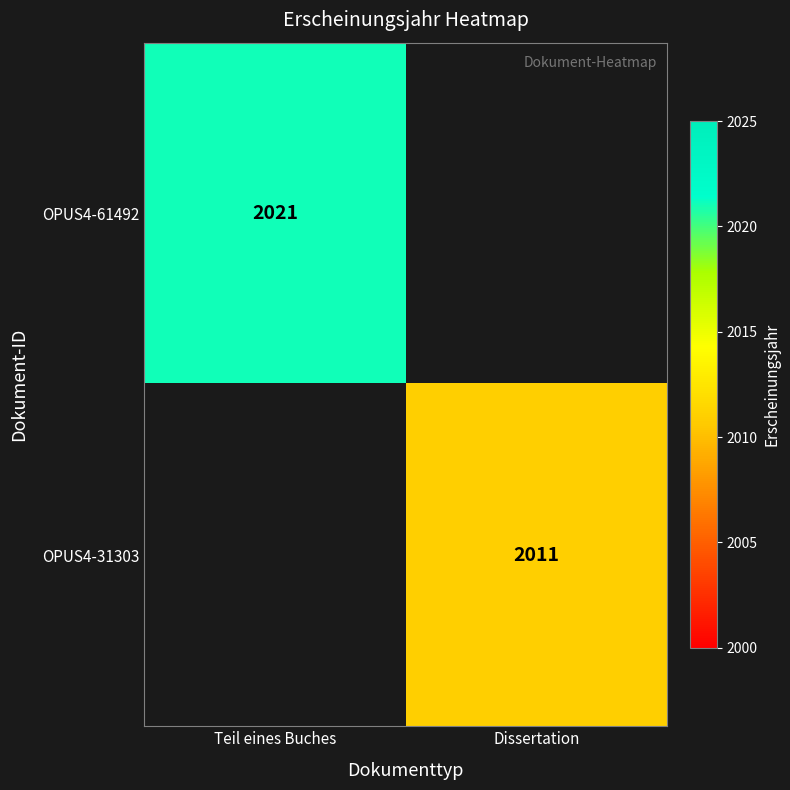

Count the number of data series in this chart.

2